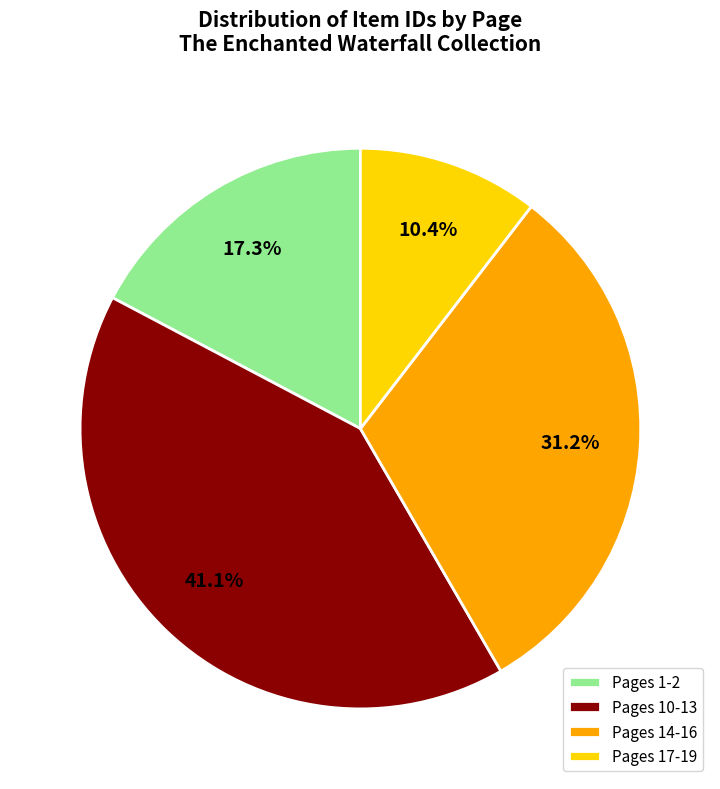

Count the number of slices in the pie.

4